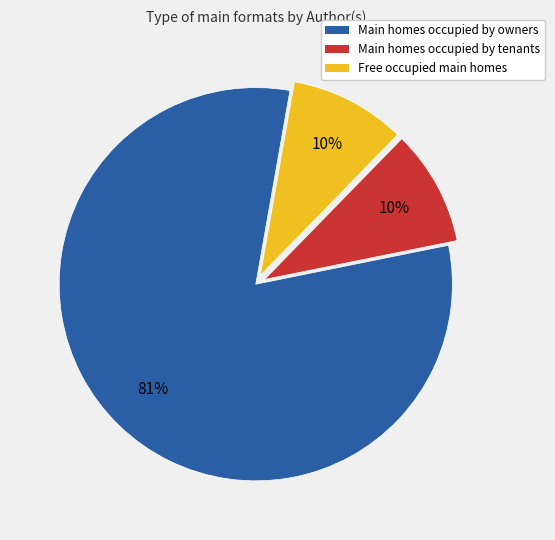

Is there any slice that represents more than half of the pie?

Yes